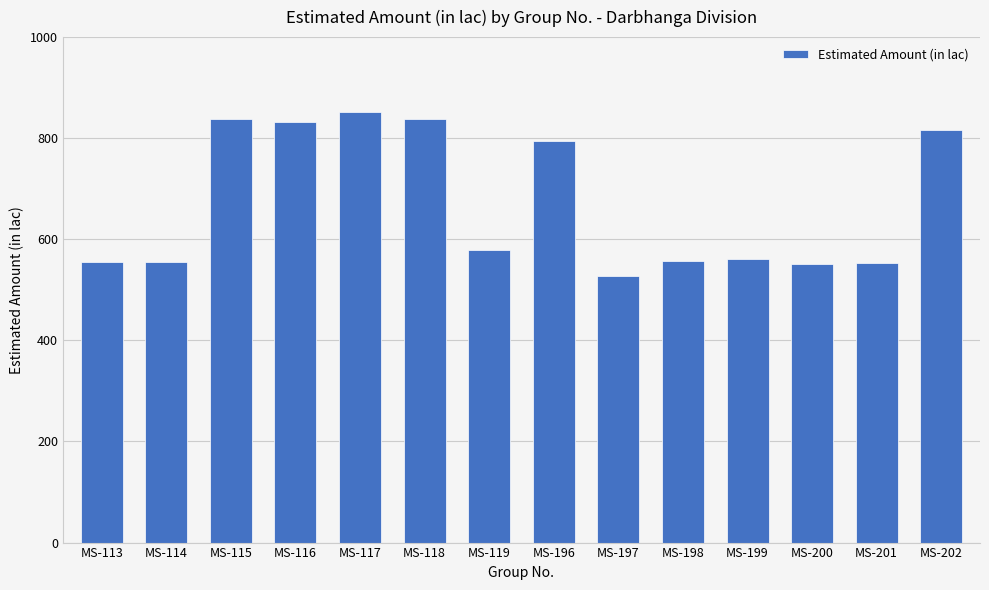

What is the smallest value displayed?

528.4